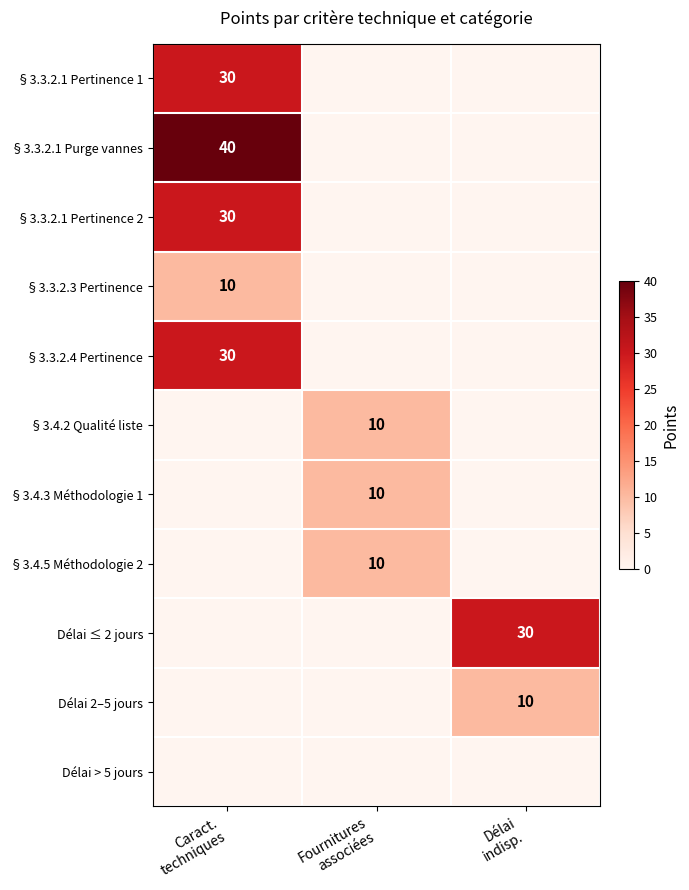

Rank the series by their maximum value, from lowest to highest.

Délai > 5 jours, §3.3.2.3 Pertinence, §3.4.2 Qualité liste, §3.4.3 Méthodologie 1, §3.4.5 Méthodologie 2, Délai 2–5 jours, §3.3.2.1 Pertinence 1, §3.3.2.1 Pertinence 2, §3.3.2.4 Pertinence, Délai ≤ 2 jours, §3.3.2.1 Purge vannes